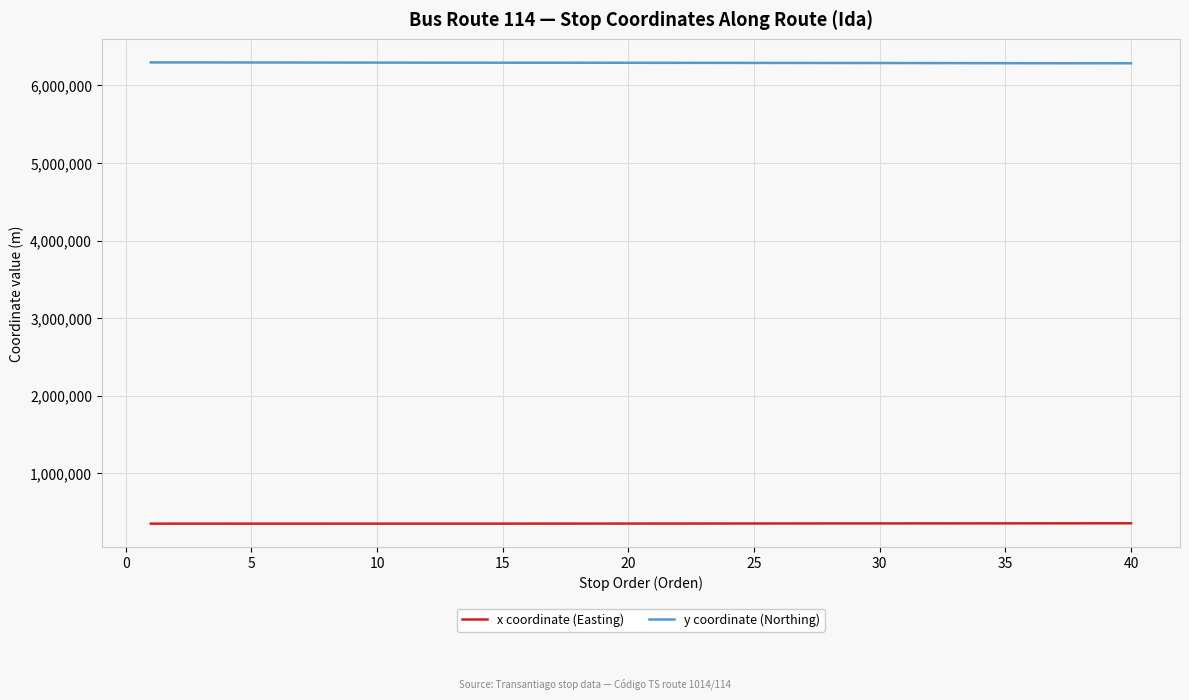

Count the number of categories in the chart.

40